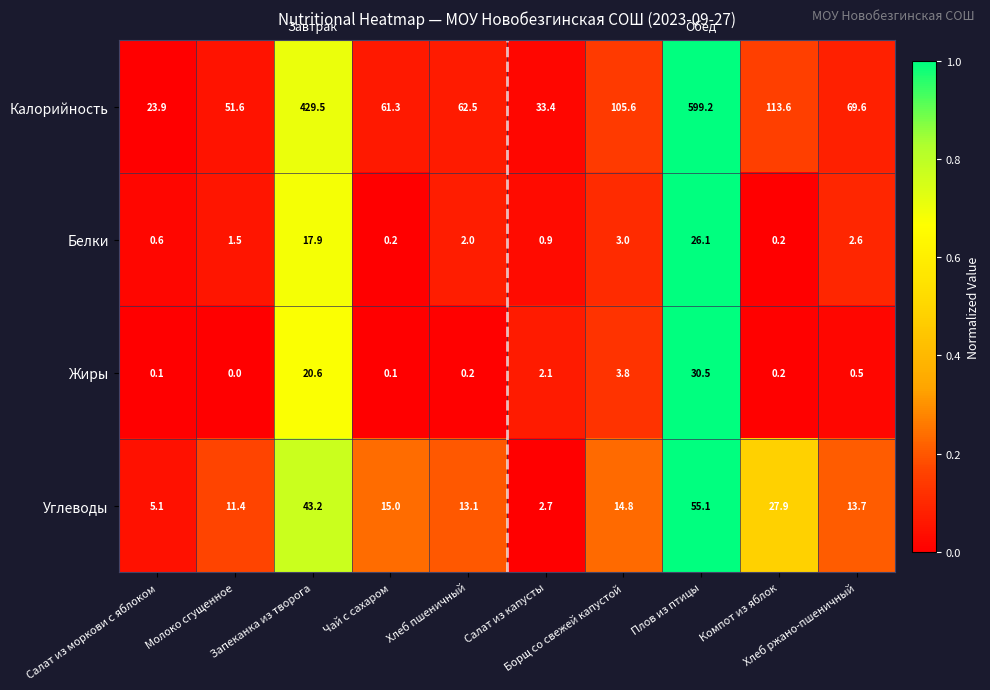

What is the lowest value of the Калорийность series?

23.9